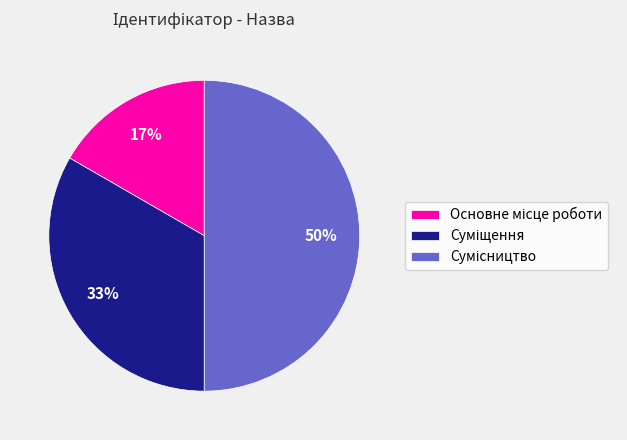

To the nearest percent, what is the average slice percentage?

33%